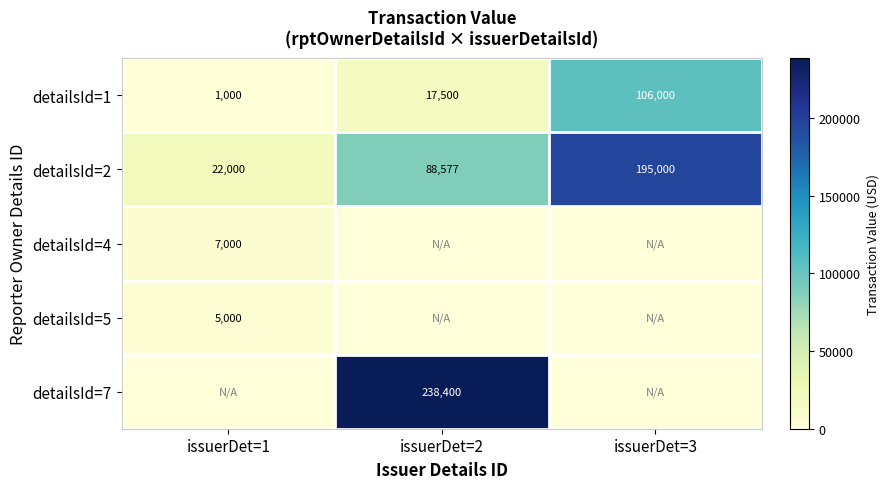

What is the lowest value of the detailsId=2 series?

22000